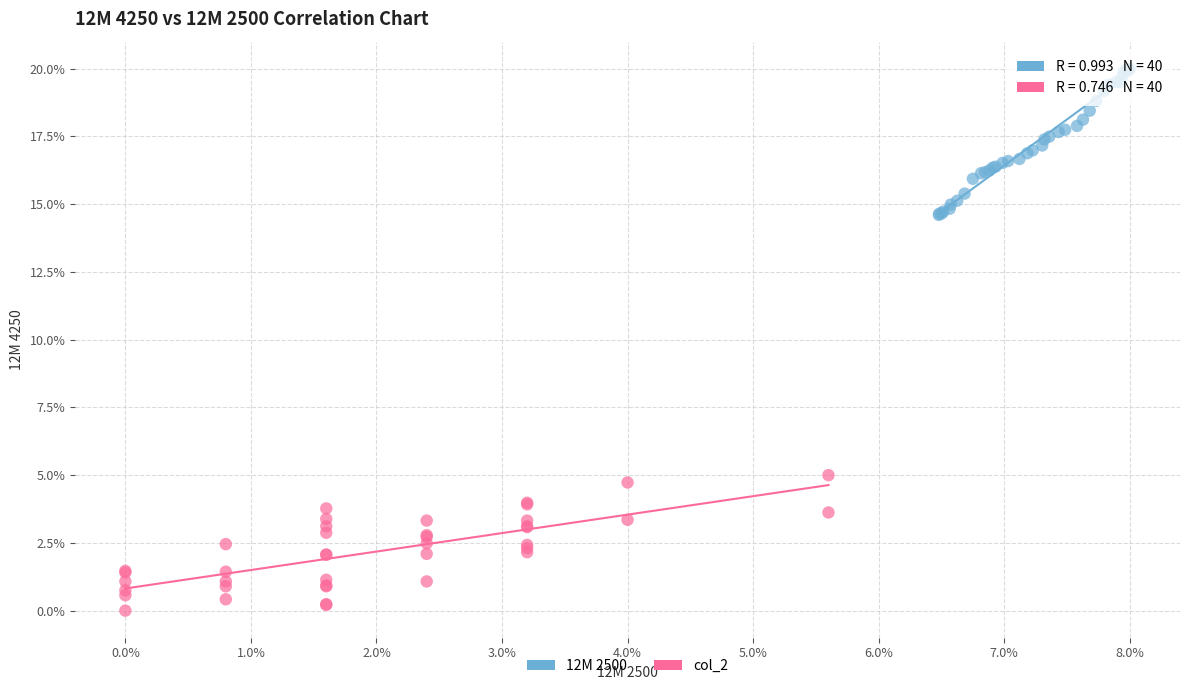

Which series contains the highest Y value?

12M 2500